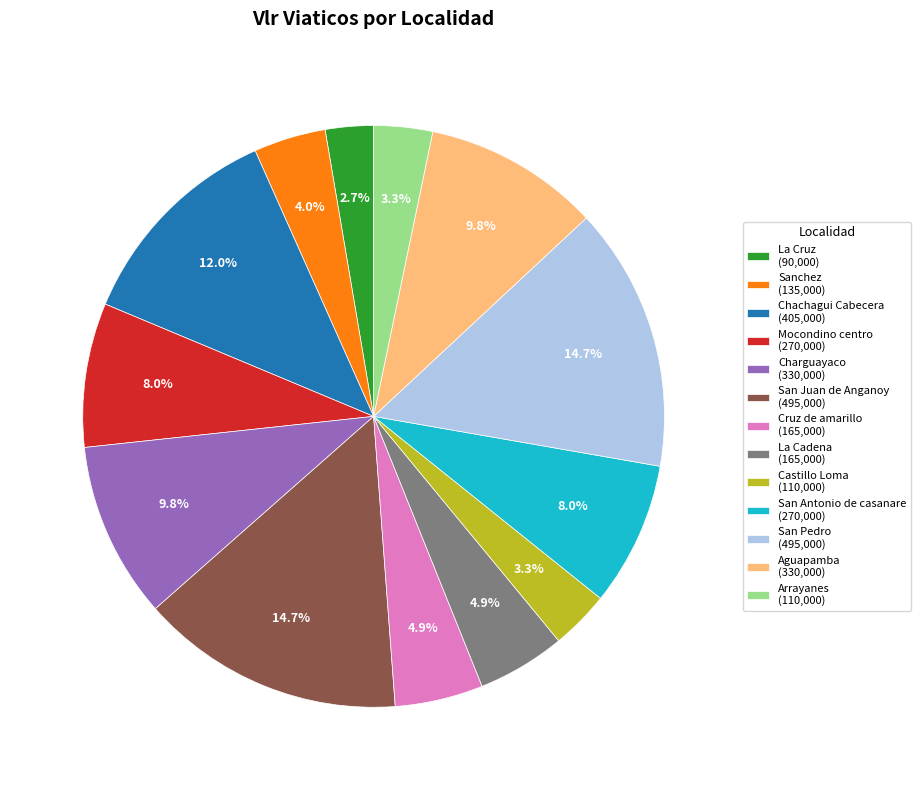

How many slices are in this pie chart?

13